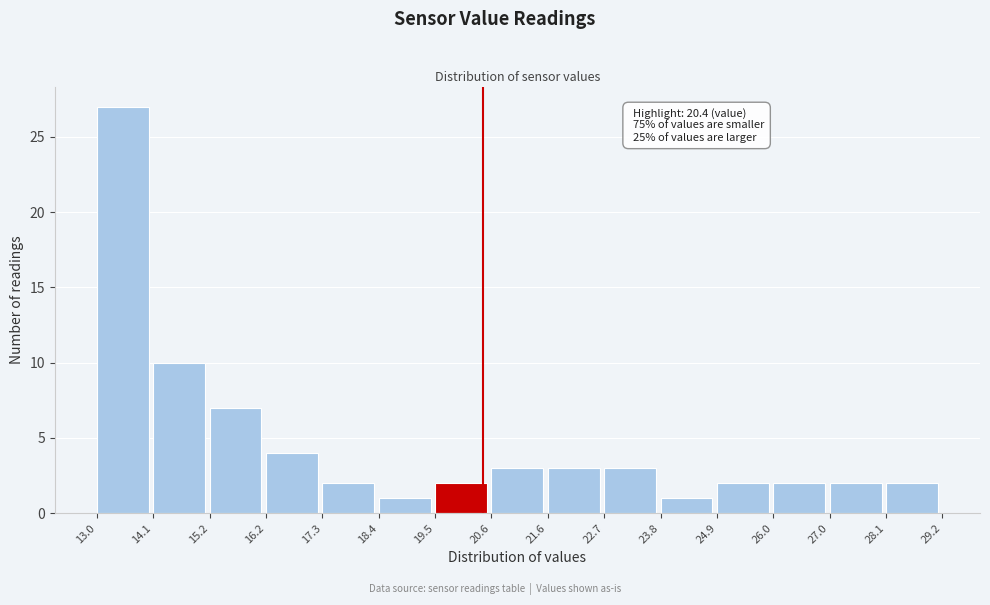

Which range on the x-axis has the tallest bar?

13.0 to 14.1